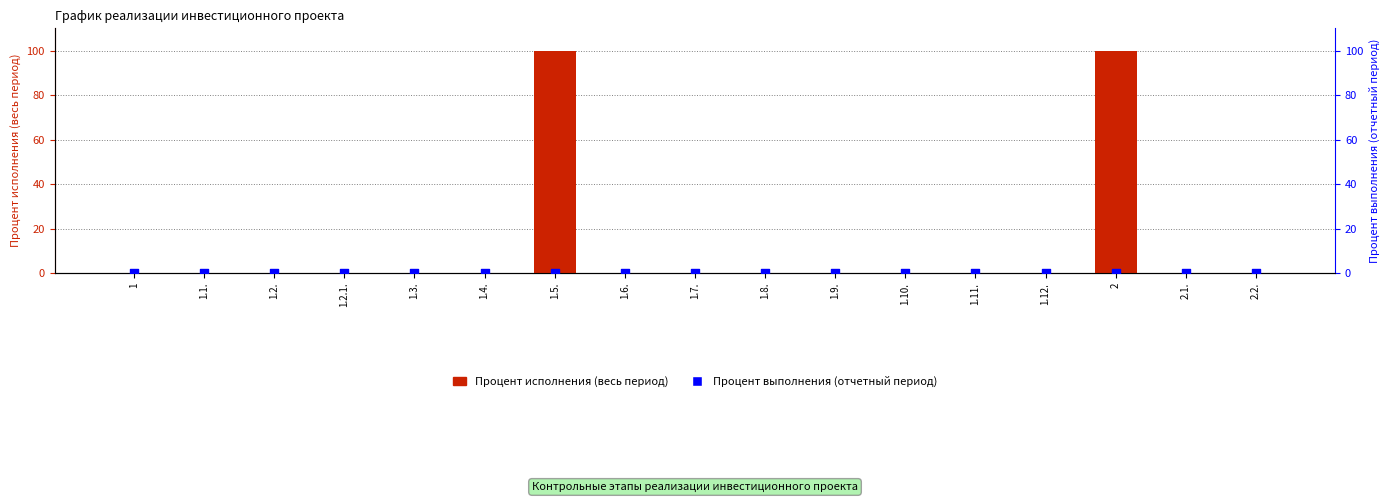

Which series has the largest total across all categories?

Процент исполнения (весь период)